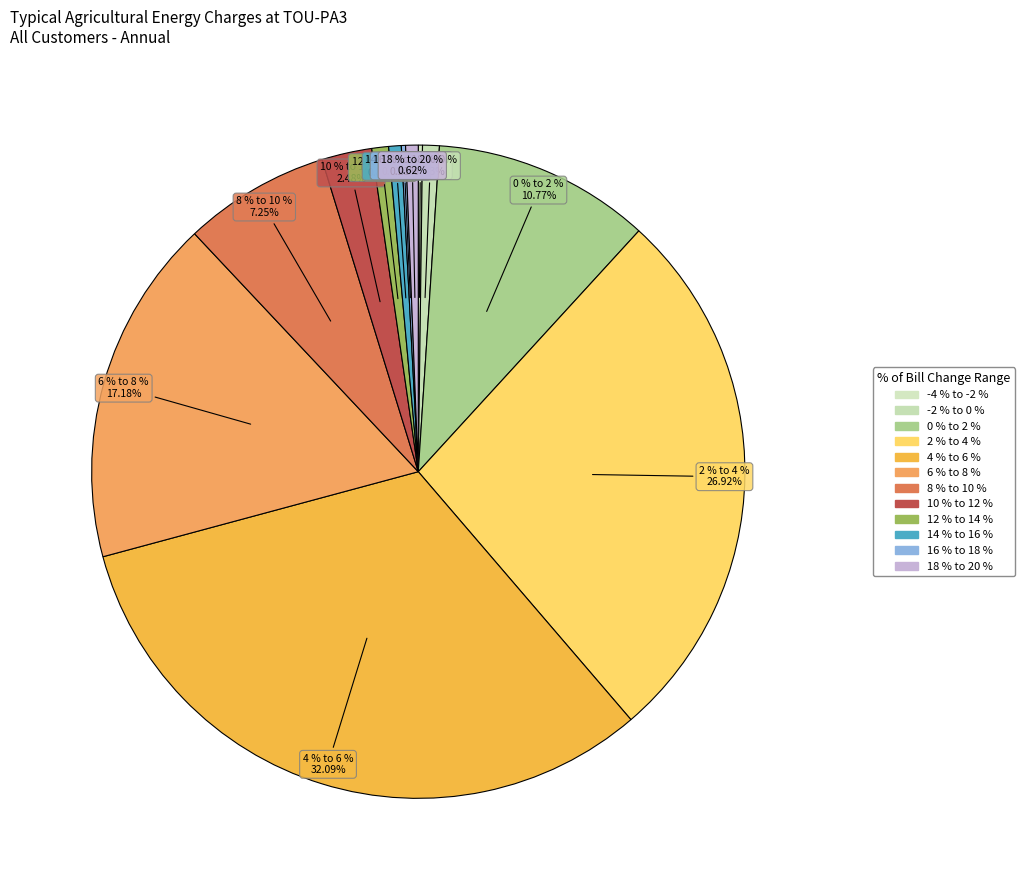

Is 10 % to 12 % the majority of the pie?

No